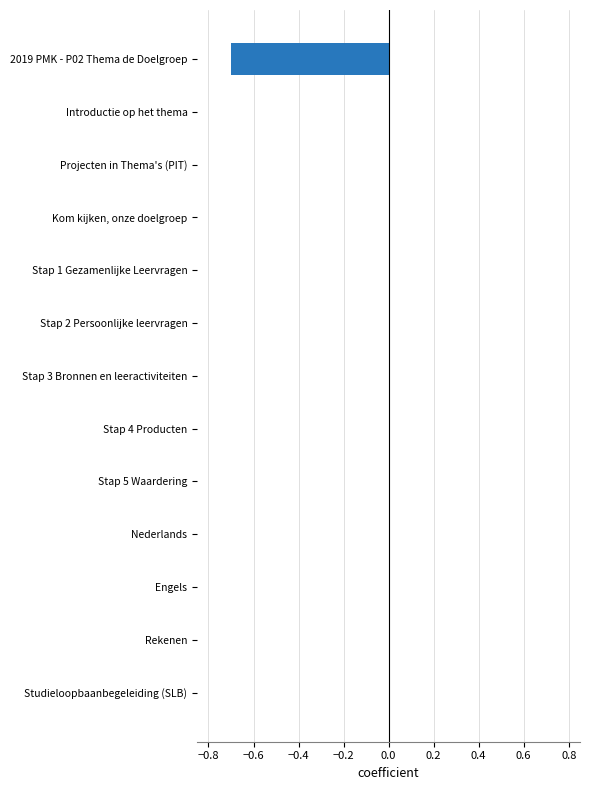

The value at Stap 3 Bronnen en leeractiviteiten is -0.0. True or false?

True